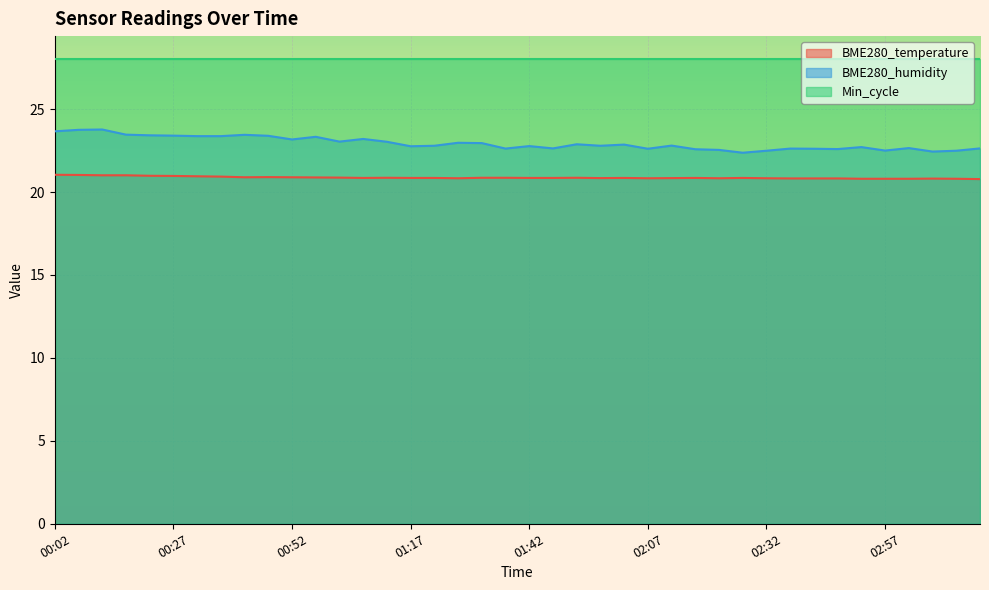

How many data points does each series have?

40